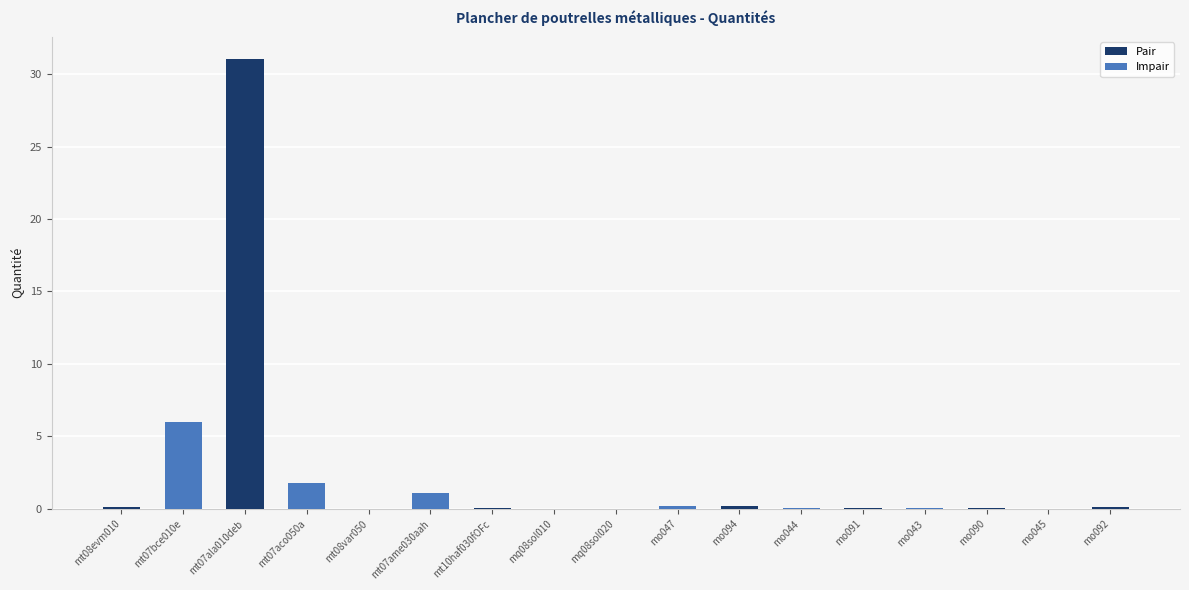

Which label corresponds to the largest value in the chart?

mt07ala010deb